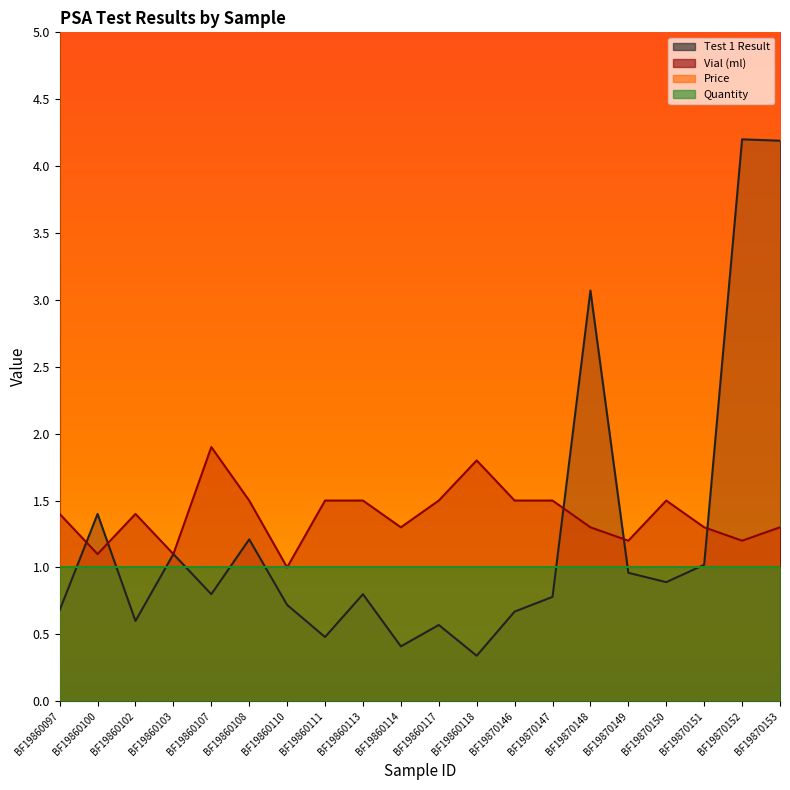

True or false: Test 1 Result has a value of 0.5 at BF19860111.

True